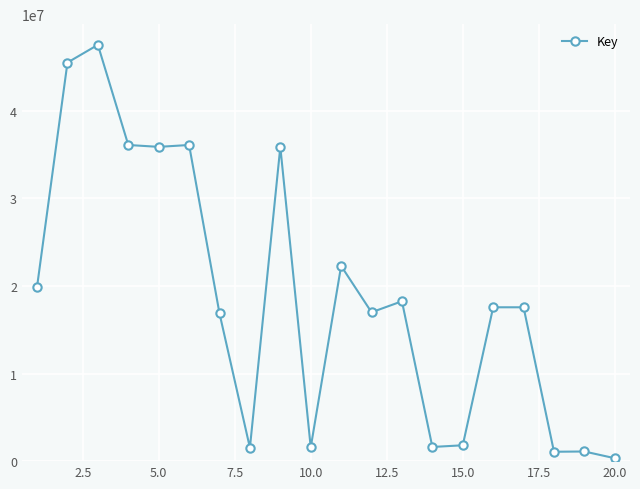

What is the maximum value shown in the chart?

47516034